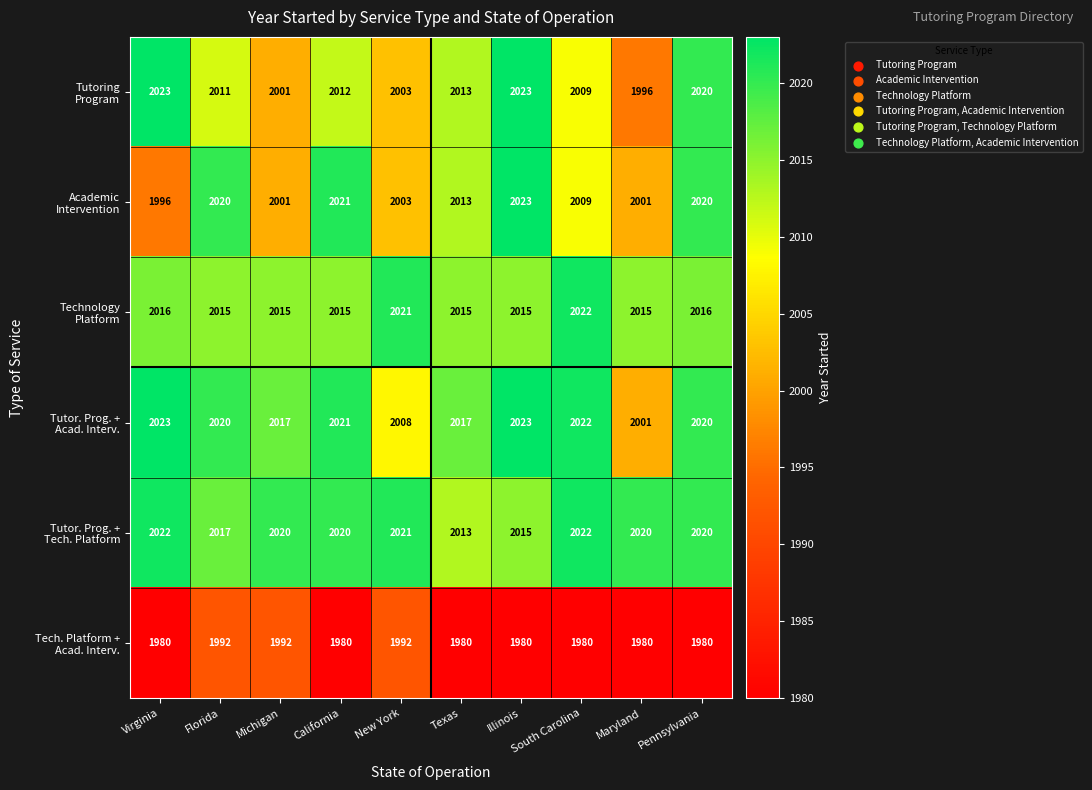

What is the maximum value shown in the chart?

2023